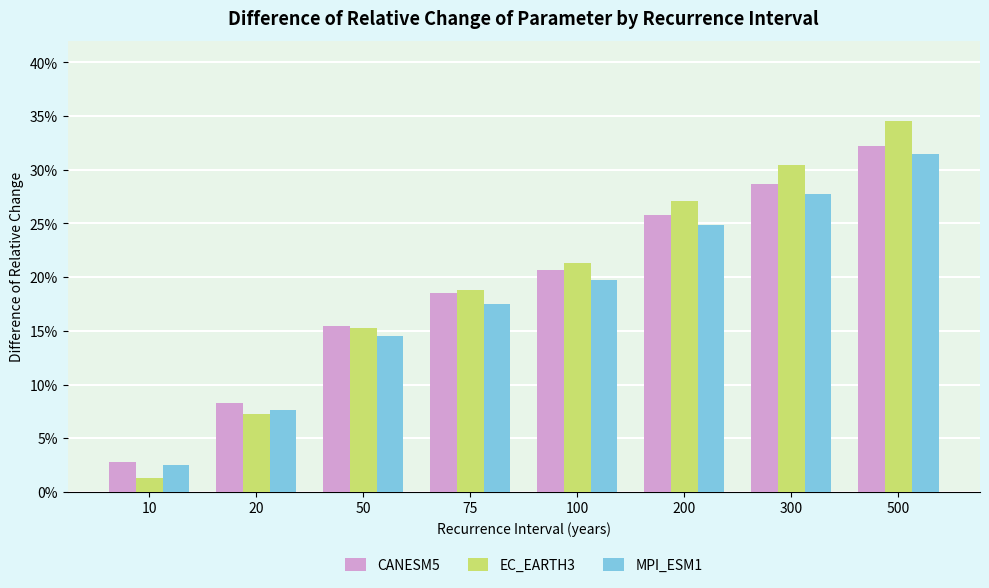

Rank the categories by EC_EARTH3 value from highest to lowest.

500, 300, 200, 100, 75, 50, 20, 10